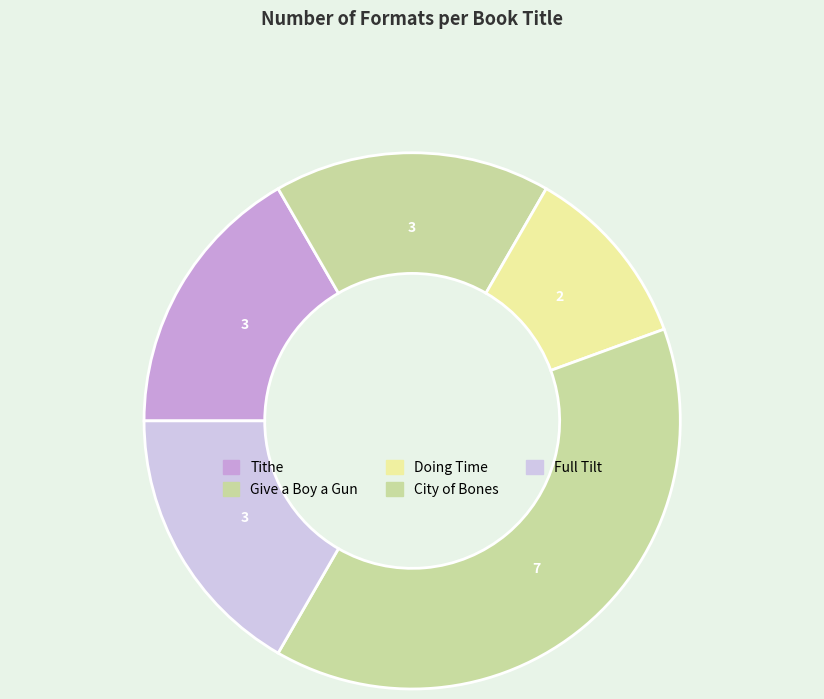

To the nearest percent, what is the average slice percentage?

20%